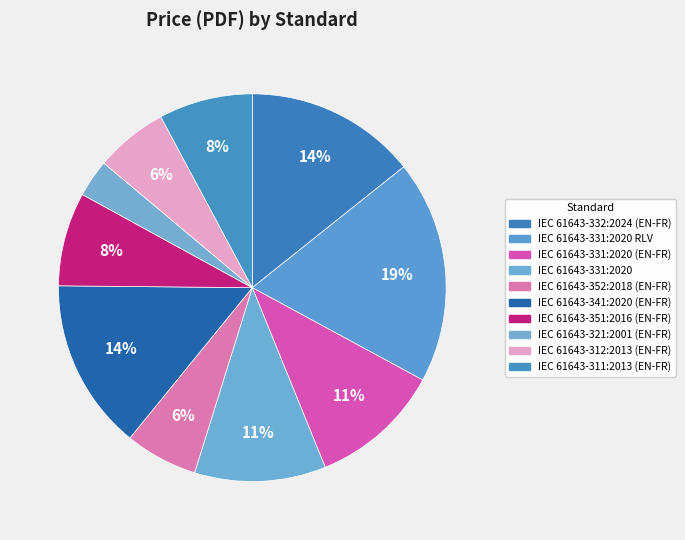

How many segments does this pie chart have?

10